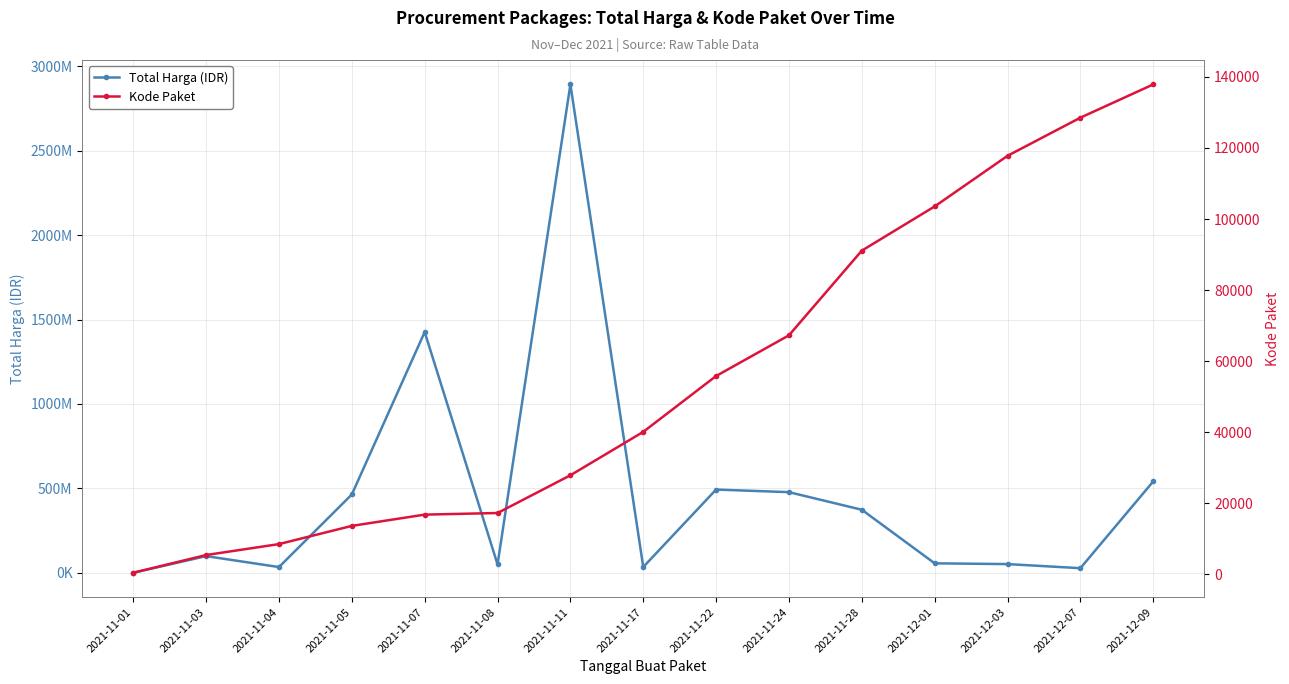

What is the average value of the Total Harga (IDR) series?

467957401